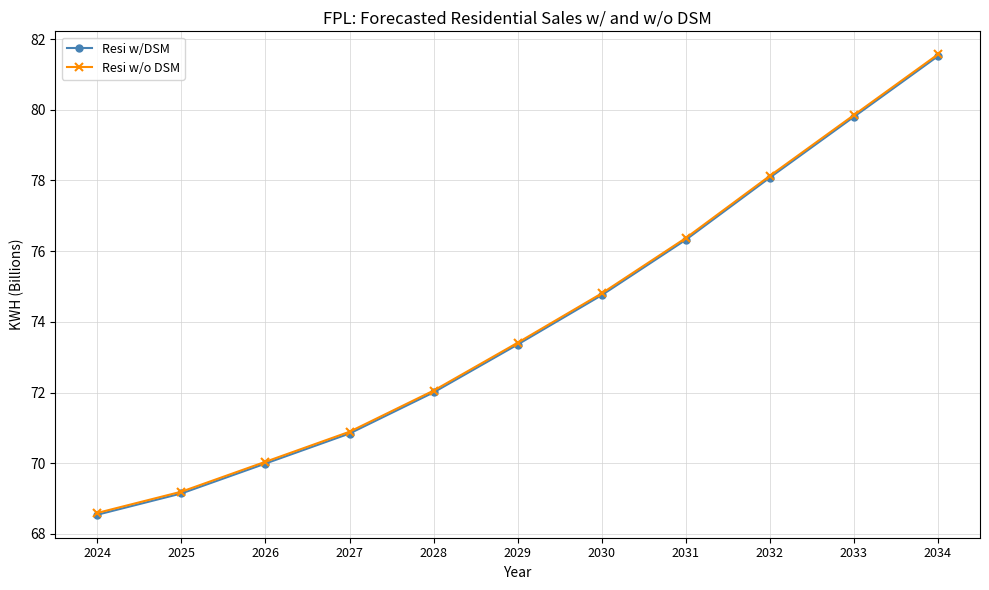

How many values in the Resi w/DSM series exceed 73?

6